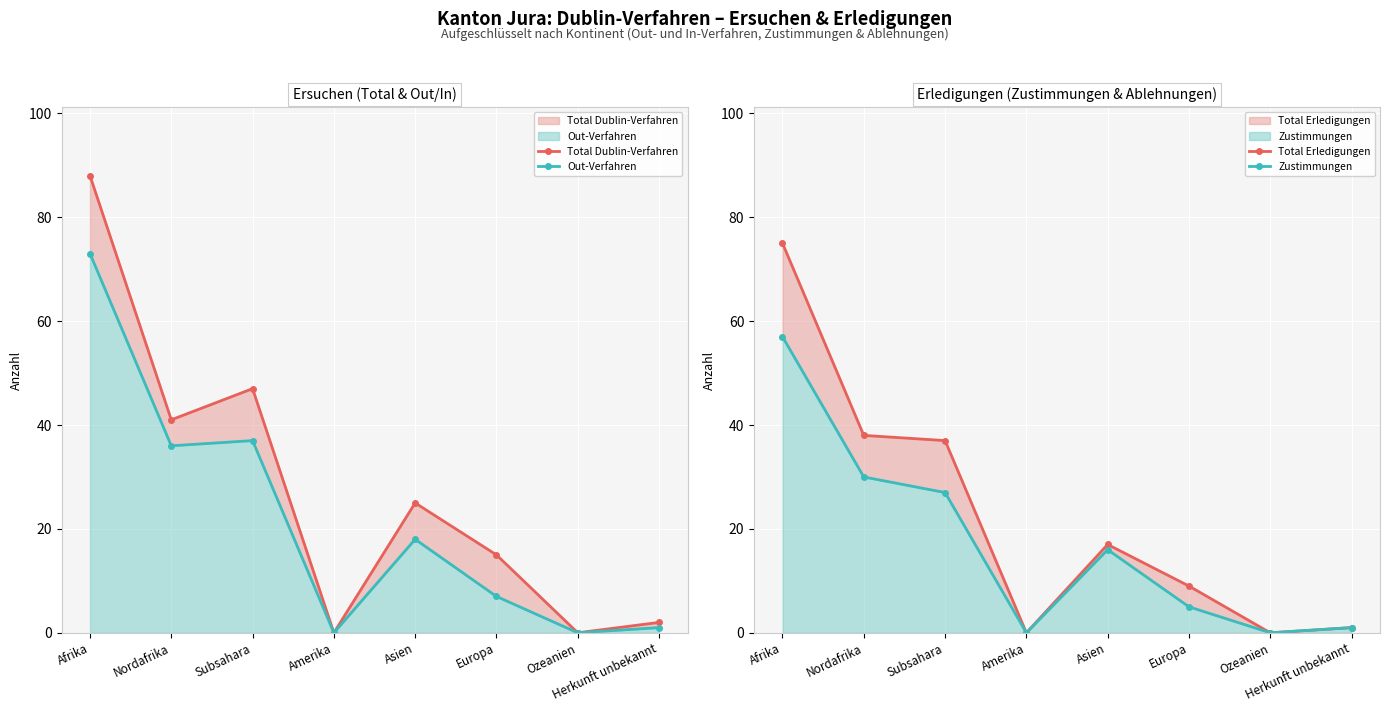

Which series has the largest range (max minus min)?

Total Dublin-Verfahren